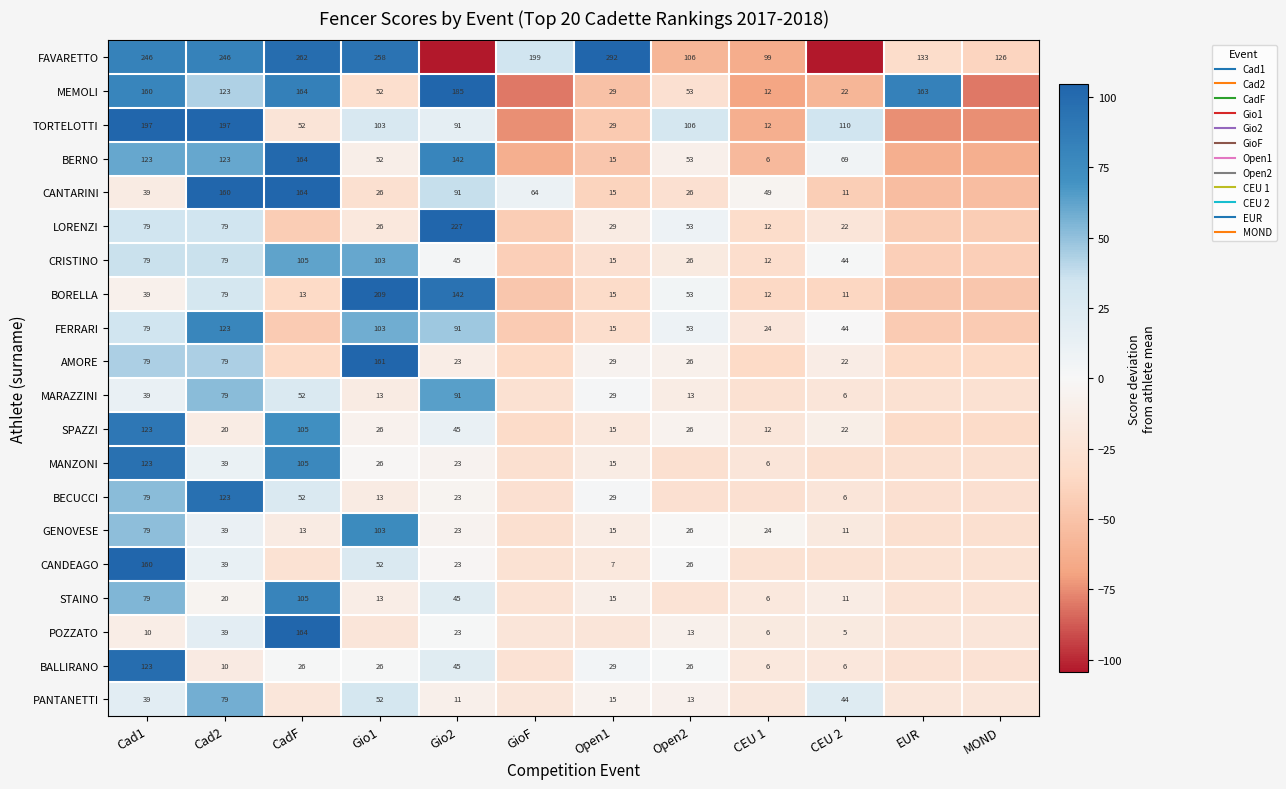

What is the difference between the AMORE values at MOND and Open1?

29.2